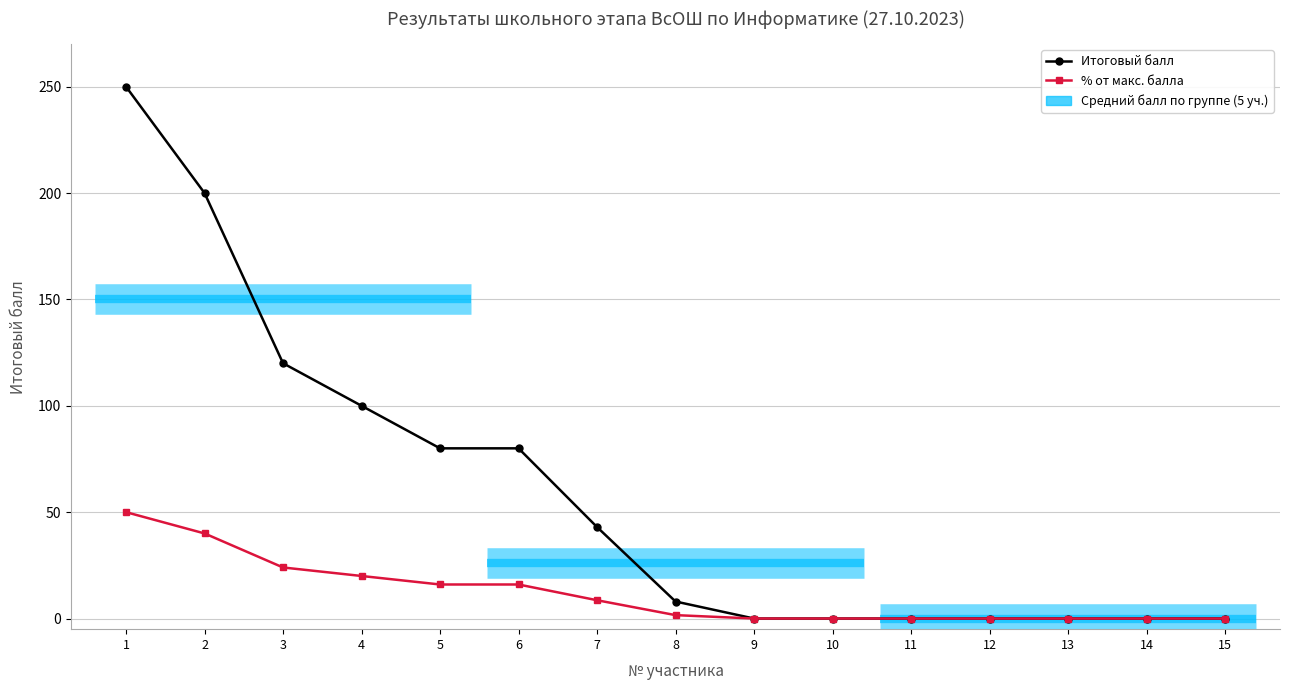

Is the value of Итоговый балл at 4 greater than the value of % от макс. балла at 2?

Yes